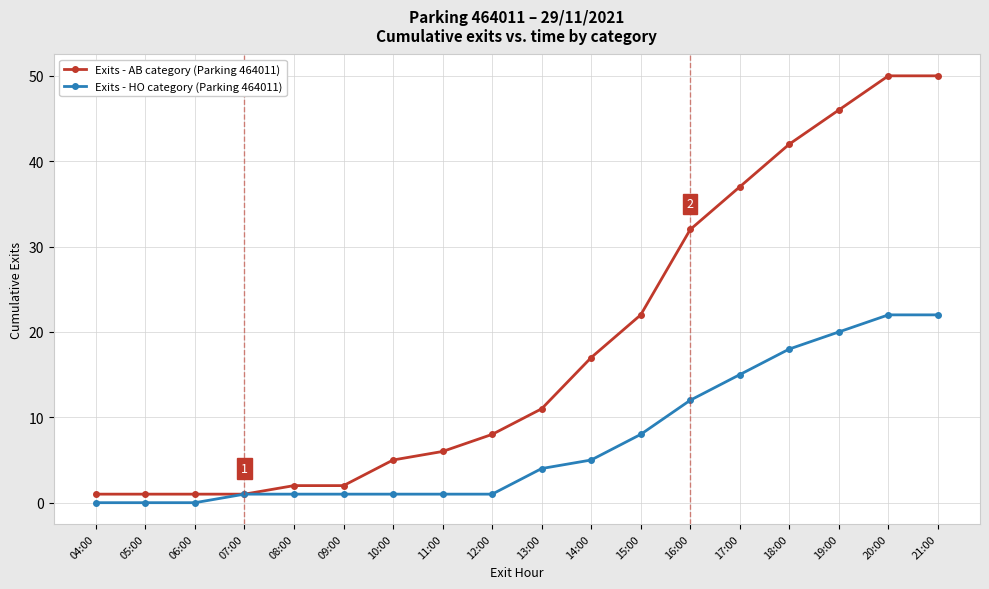

Which series changed the most between 14:00 and 17:00?

Exits - AB category (Parking 464011)